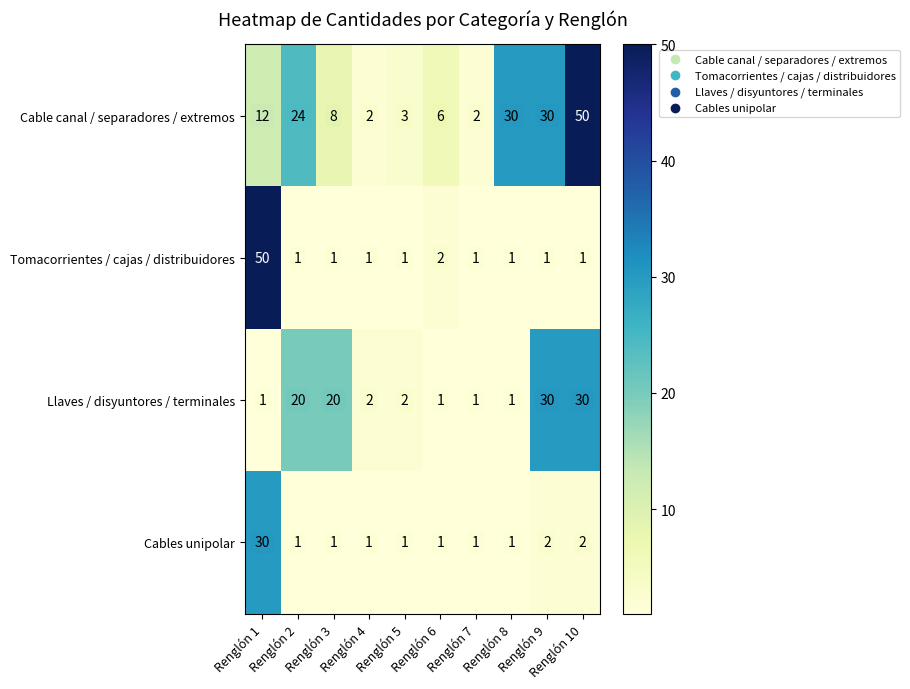

What is the maximum value shown in the chart?

50